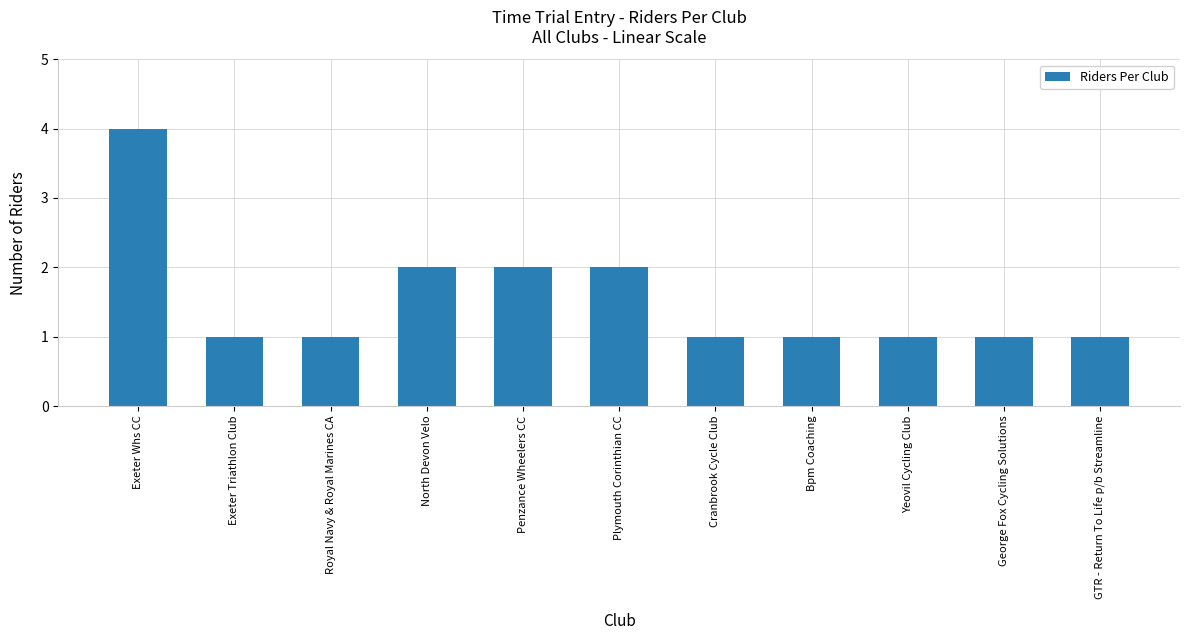

What is the sum of the values at Cranbrook Cycle Club and Exeter Whs CC?

5